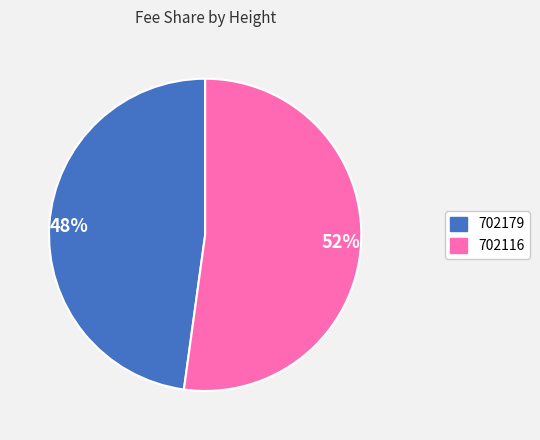

What percentage is the 48% slice, to the nearest percent?

48%